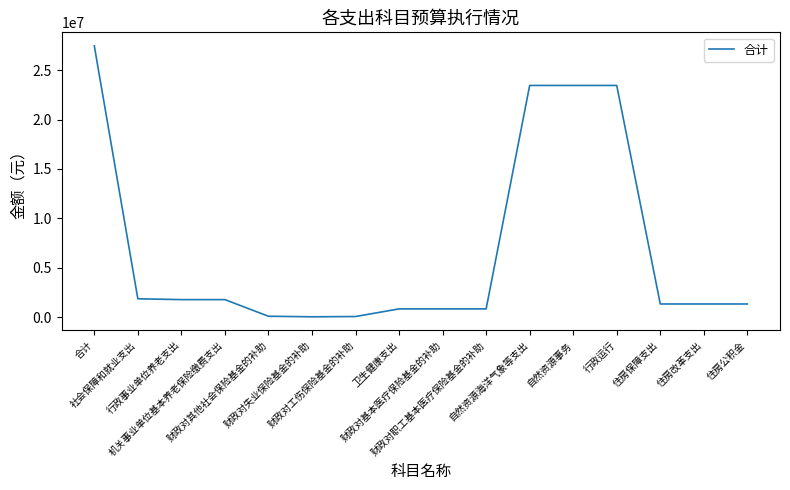

What is the sum of all values?

109846114.4